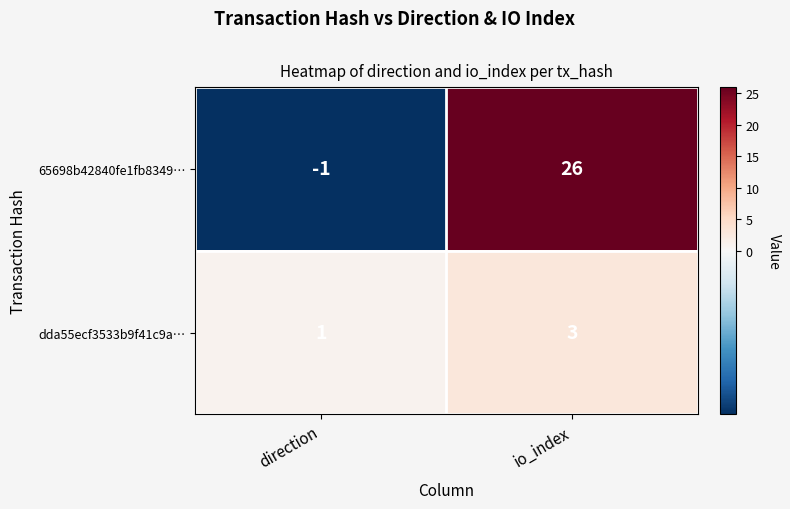

The 65698b42840fe1fb8349… series shows -1 at direction. True or false?

True